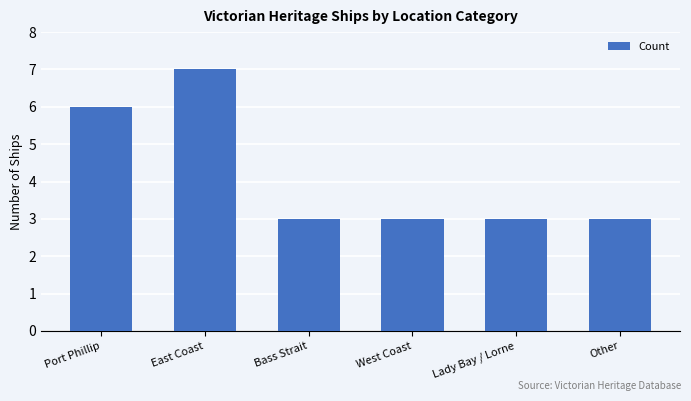

How many series are shown in this chart?

1